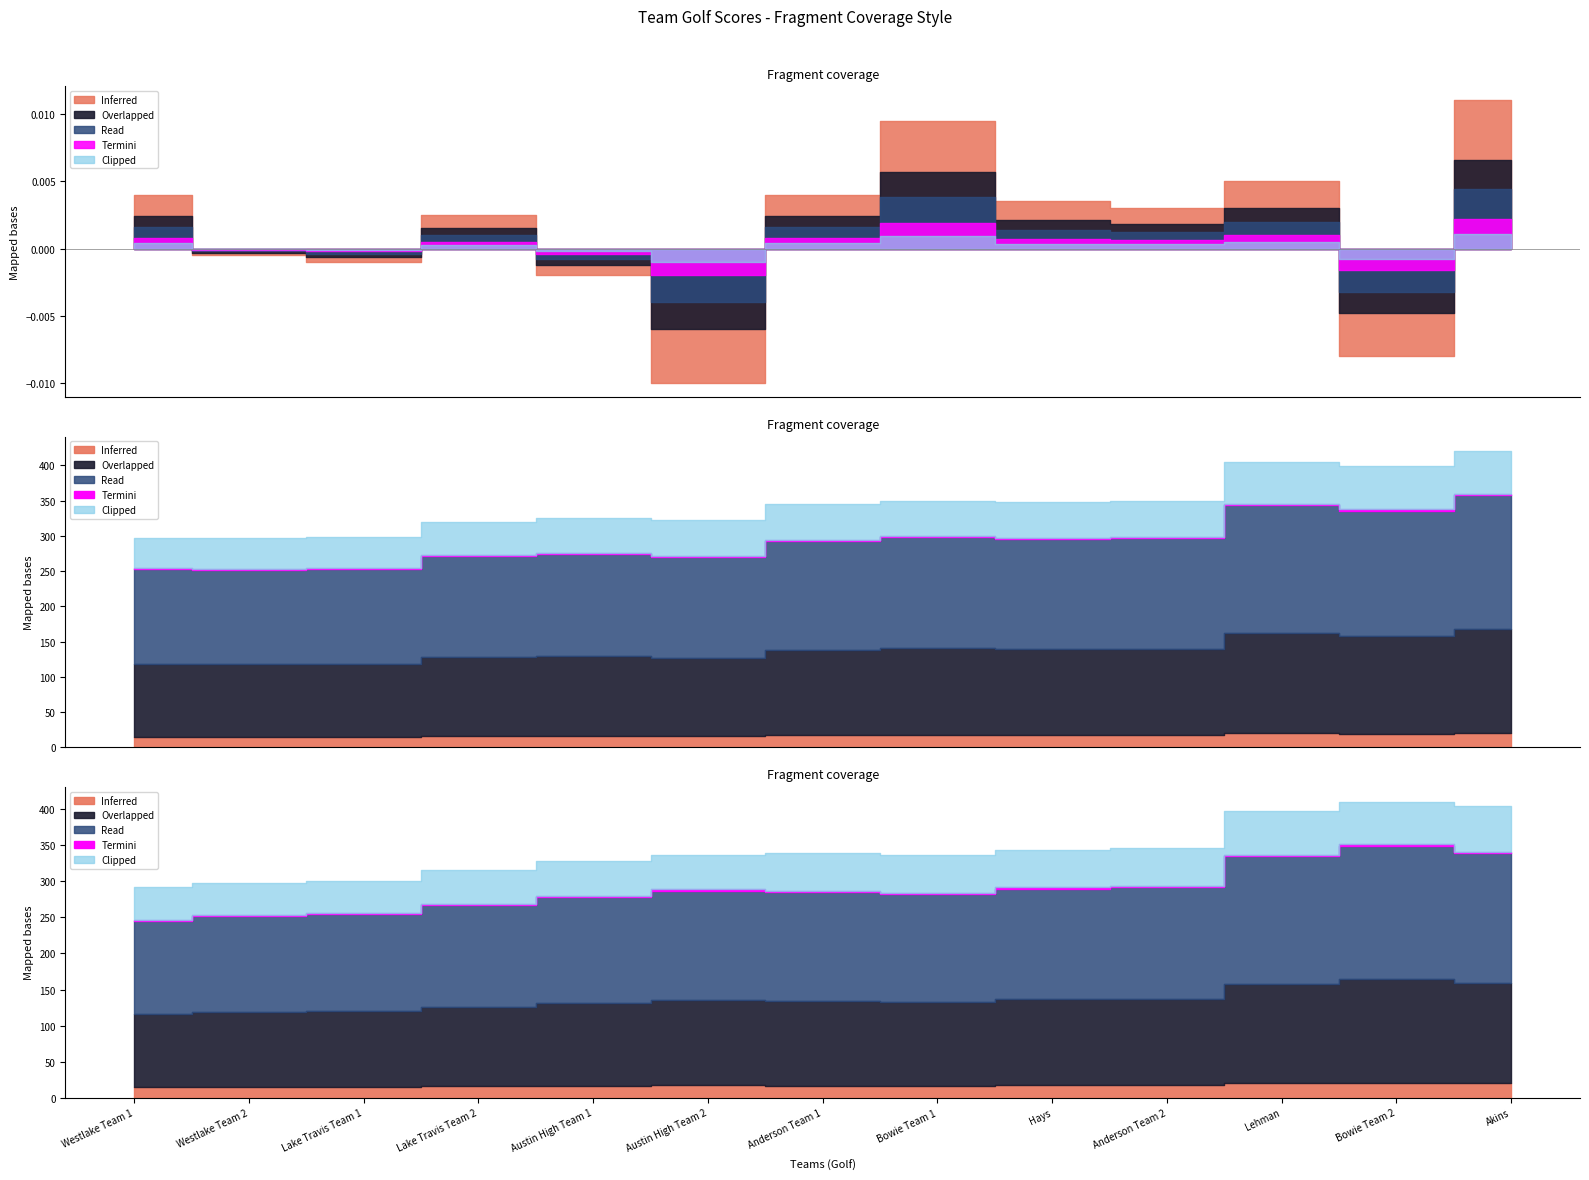

Which category has the highest value across all series?

Akins